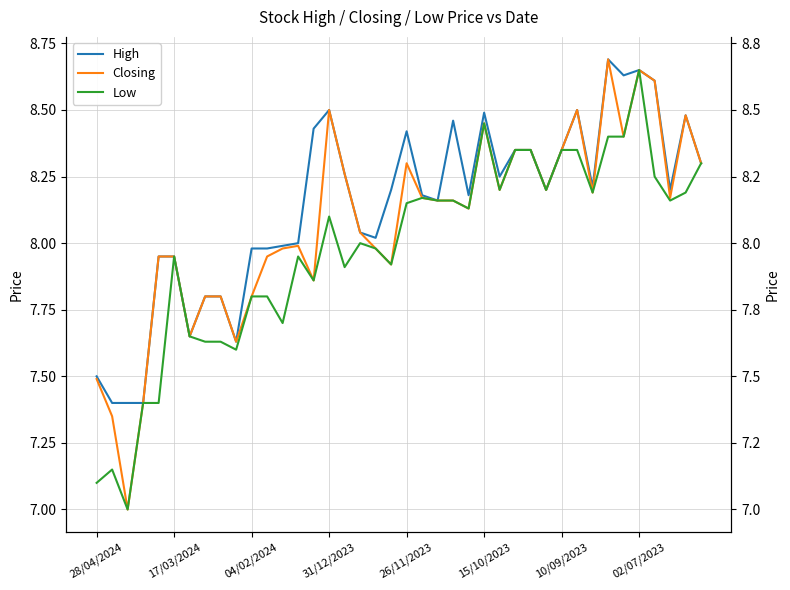

What is the sum of the High values at 22 and 14?

16.6